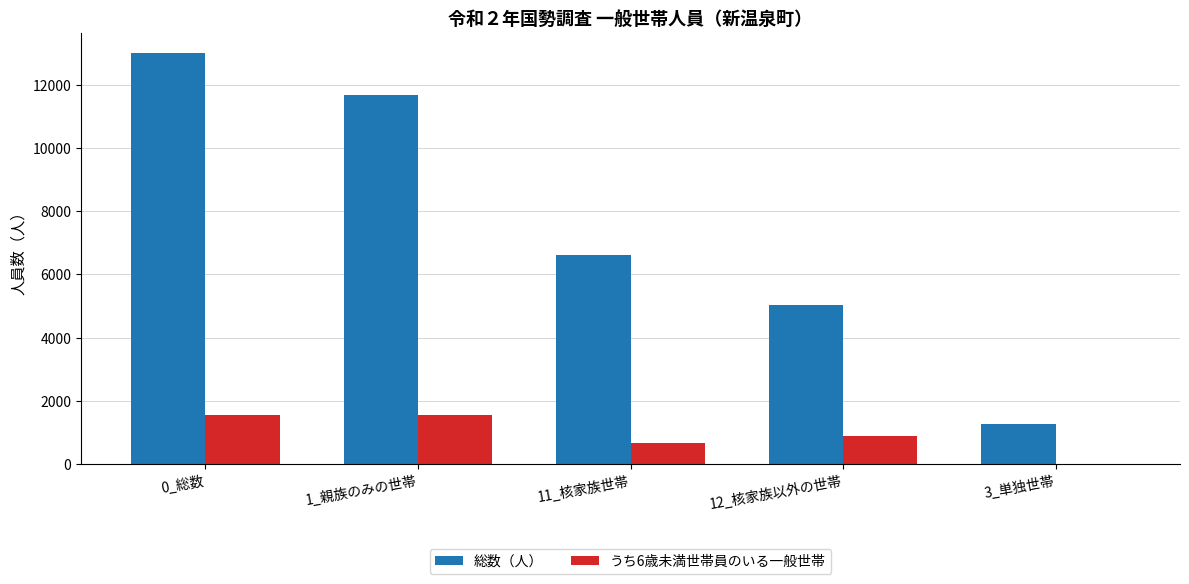

What is the total value across all series at 0_総数?

14549